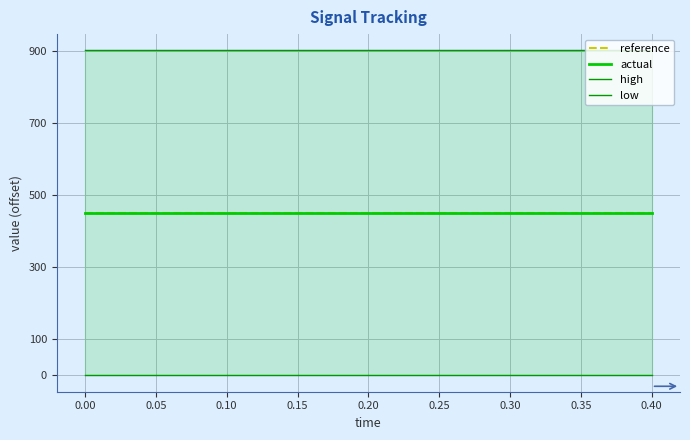

What are all the series names shown in the legend?

reference, actual, high, low